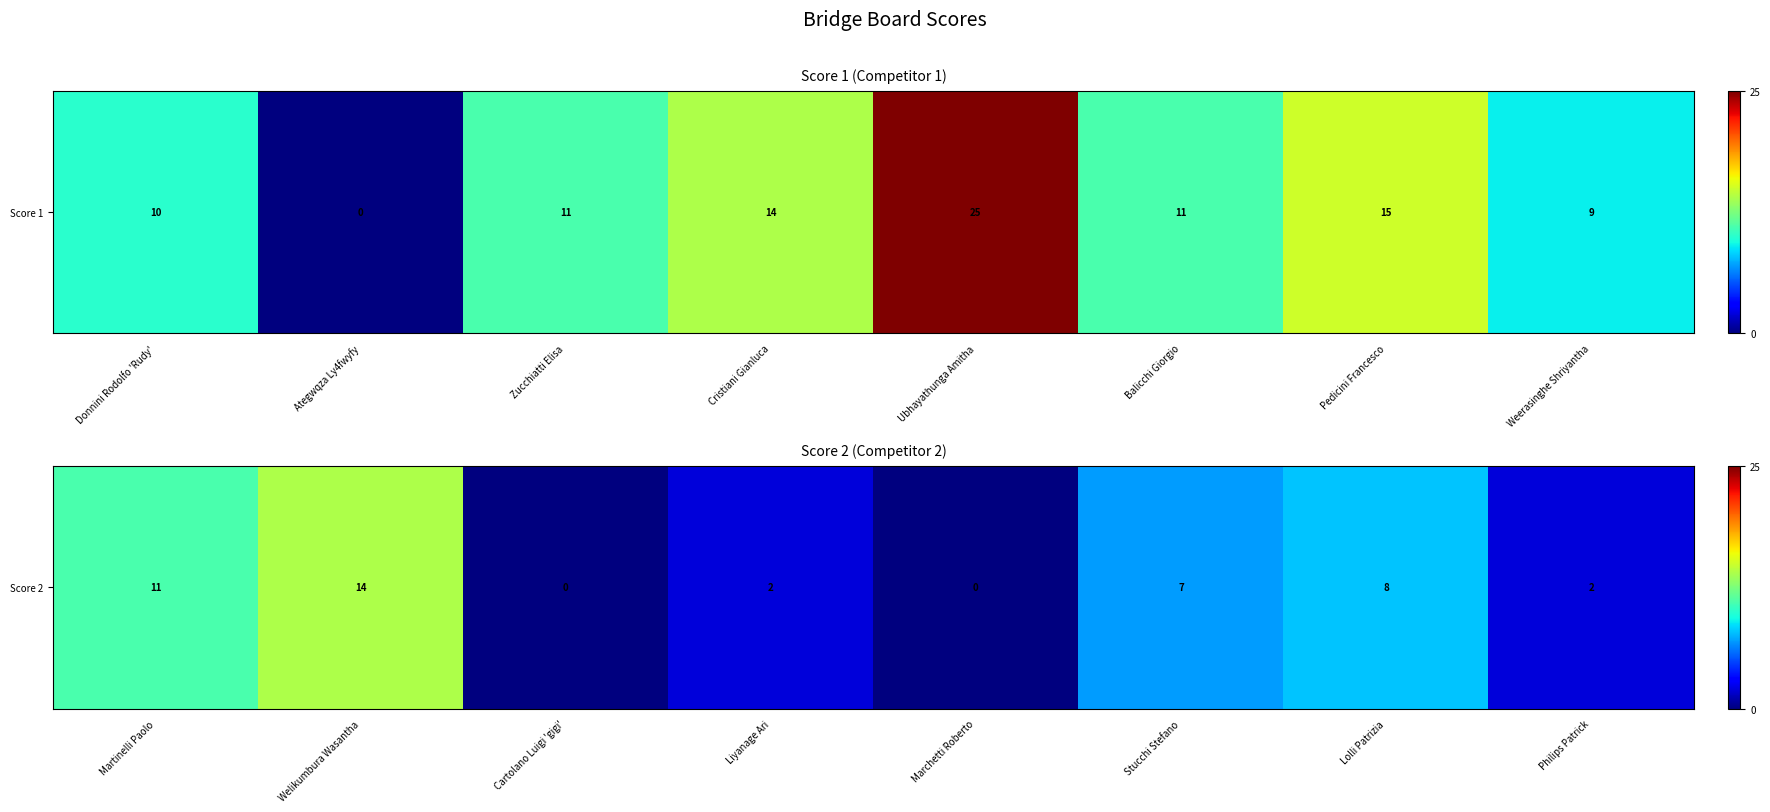

How many values are above zero?

6